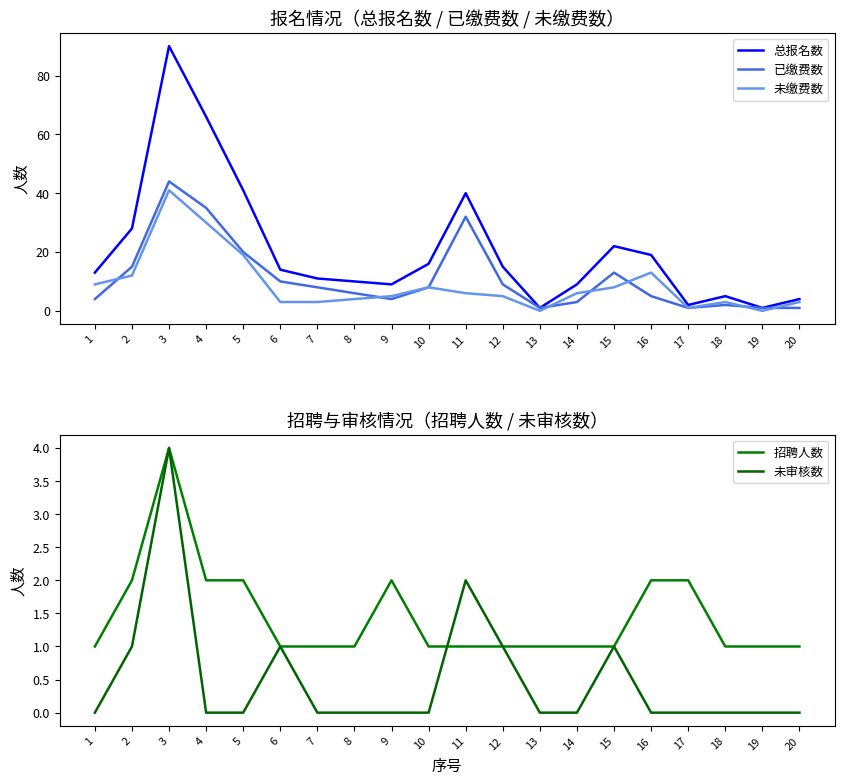

What is the spread (max minus min) of values at 19?

1